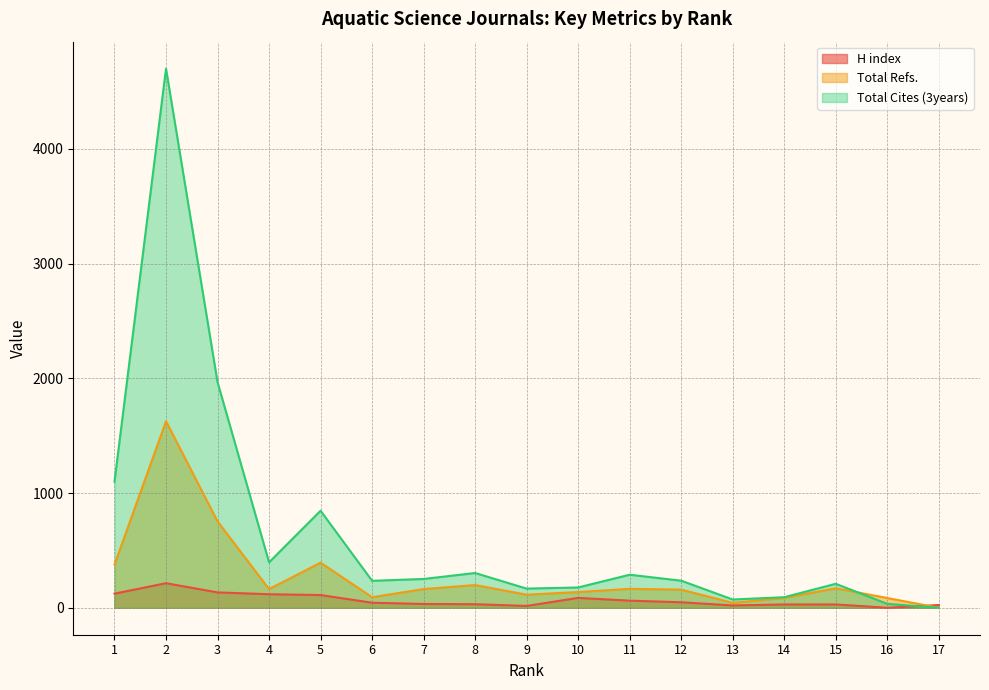

What is the difference between the H index values at 14 and 13?

9